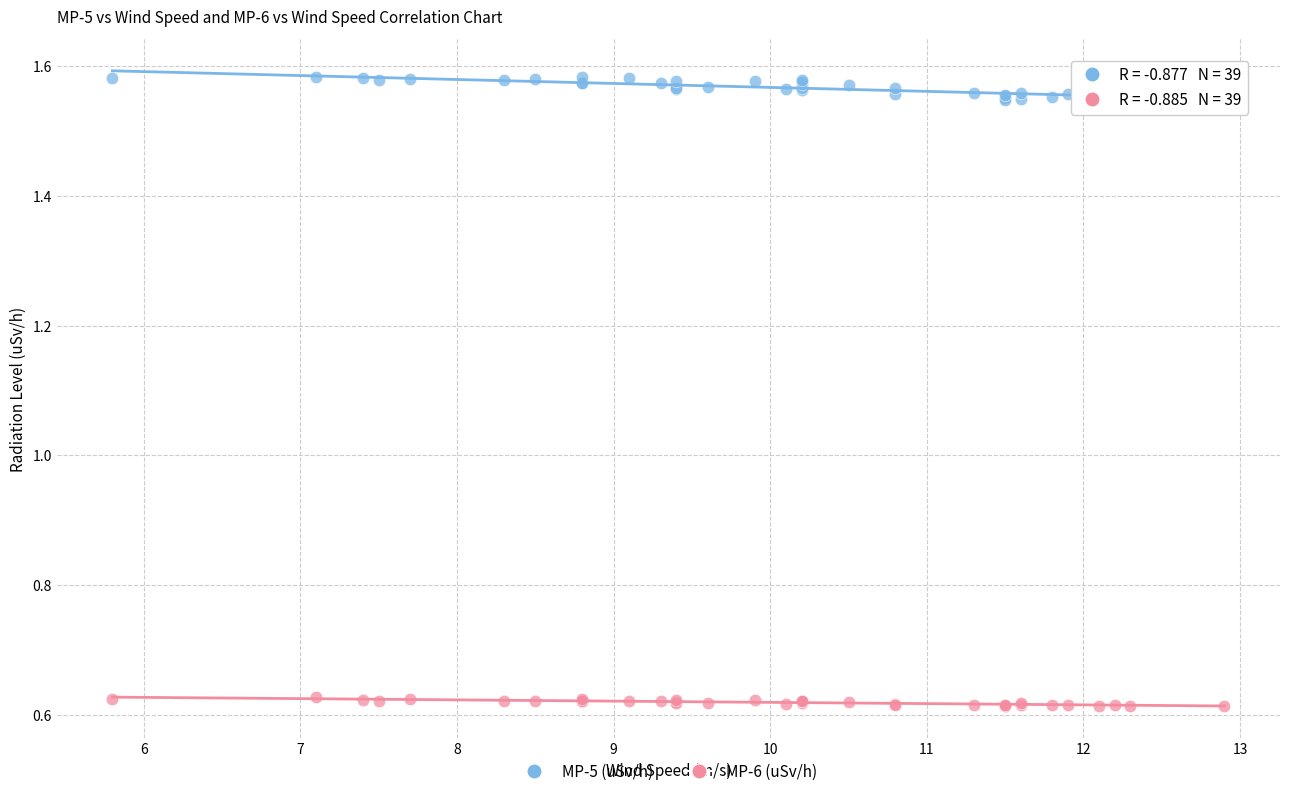

Which series contains the highest Y value?

MP-5 (uSv/h)